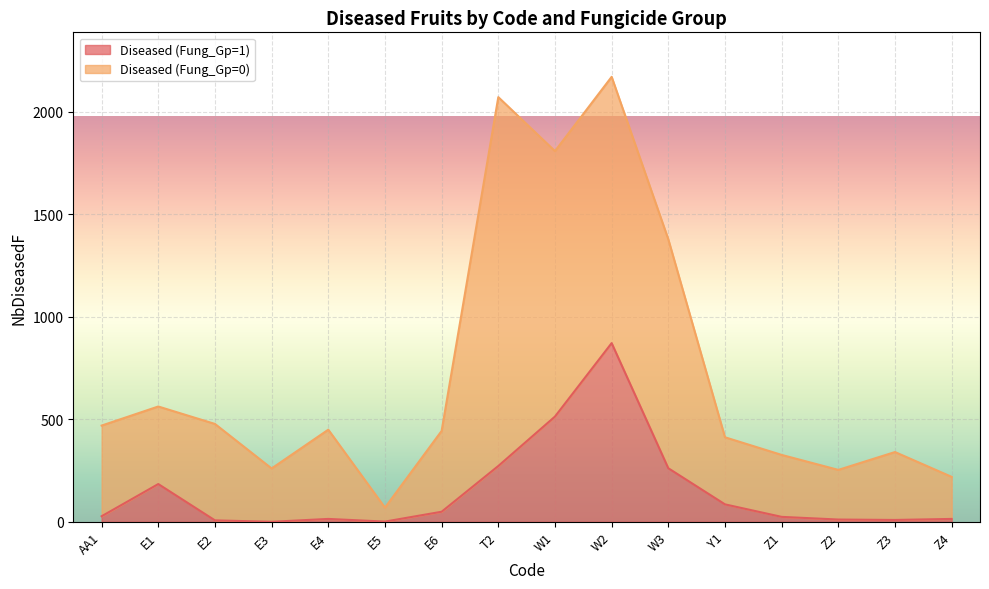

Rank the categories by value from lowest to highest.

E3, E5, E2, Z3, Z2, E4, Z4, Z1, AA1, E6, Y1, E1, W3, T2, W1, W2